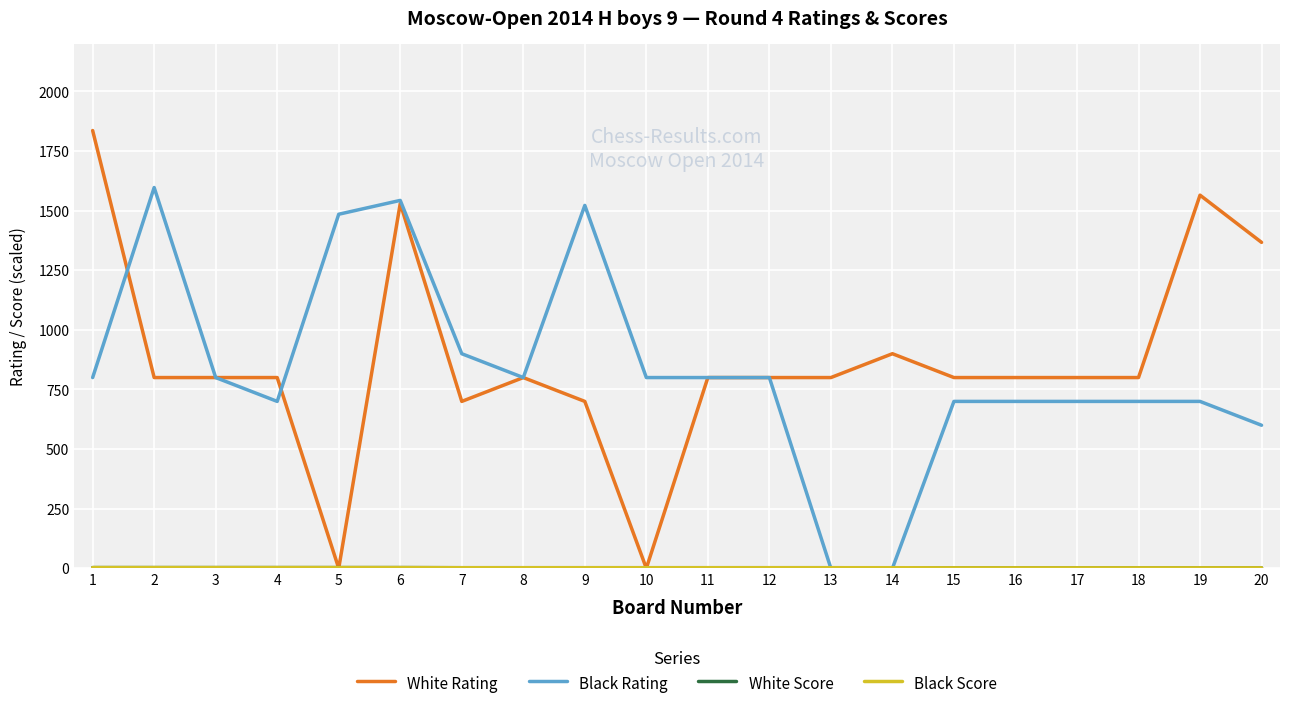

What is the maximum value for Black Rating?

1597.0